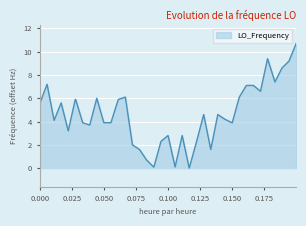

What is the average value?

4.5